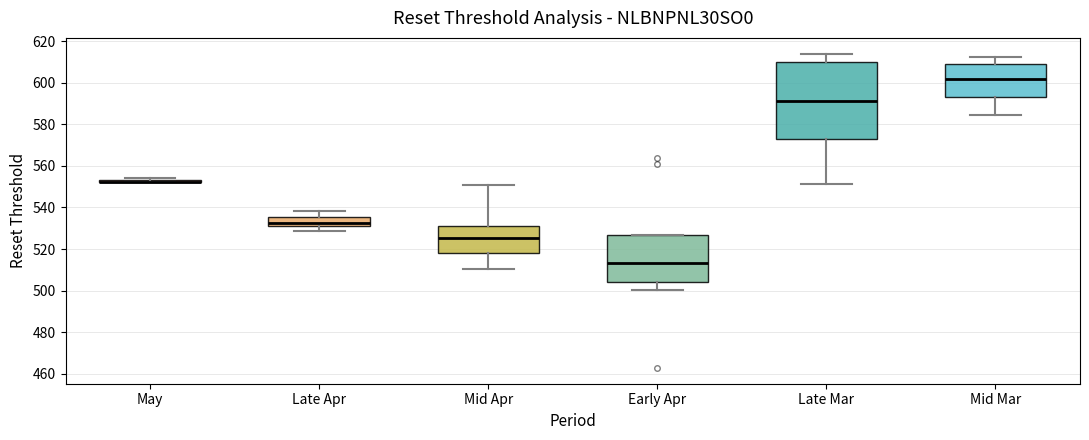

Reading left to right, read every box against the y-axis: the position of its median line, the range the box covers, and the ends of its whiskers. The values are not printed on the chart, so give them approximately, as read against the axis.

May: box collapsed to a line at 552, whiskers 552 to 554
Late Apr: median 532, box 530 to 536, whiskers 528 to 538
Mid Apr: median 526, box 518 to 532, whiskers 510 to 550
Early Apr: median 514, box 504 to 526, whiskers 500 to 526
Late Mar: median 592, box 574 to 610, whiskers 552 to 614
Mid Mar: median 602, box 592 to 608, whiskers 584 to 612